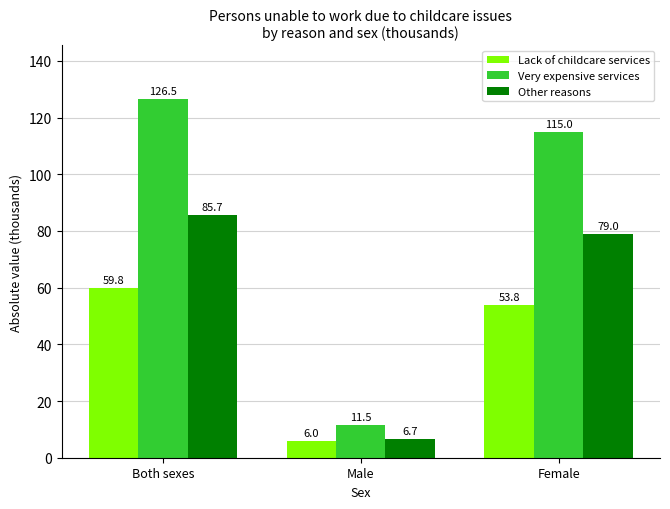

Between Both sexes and Male, which series saw the biggest shift?

Very expensive services